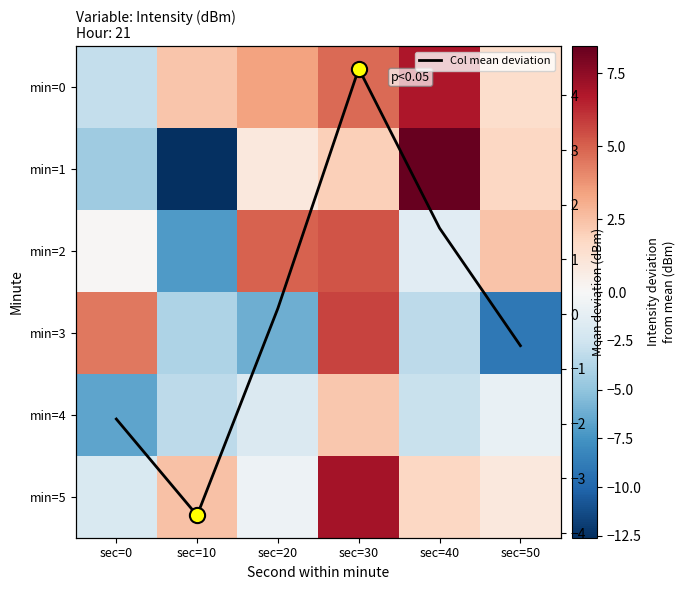

What is the total value across all series at sec=40?

11.0